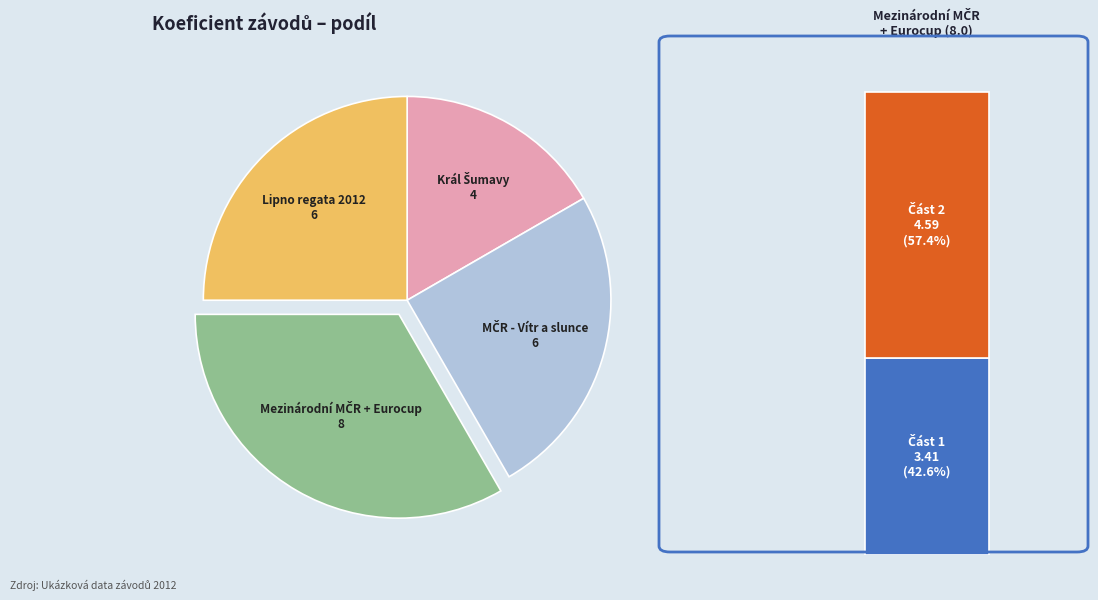

Count the number of slices in the pie.

4